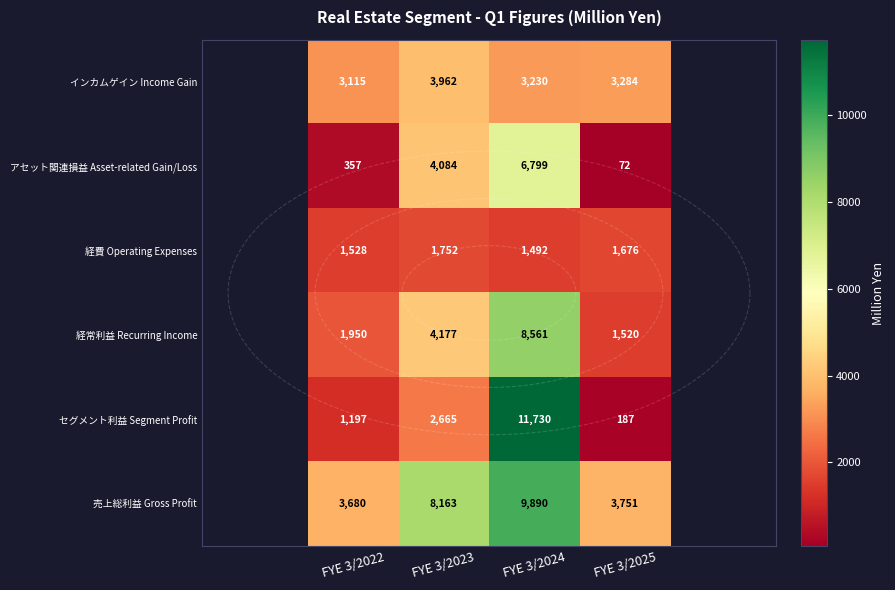

What is the sum of the インカムゲイン Income Gain values at FYE 3/2023 and FYE 3/2025?

7246